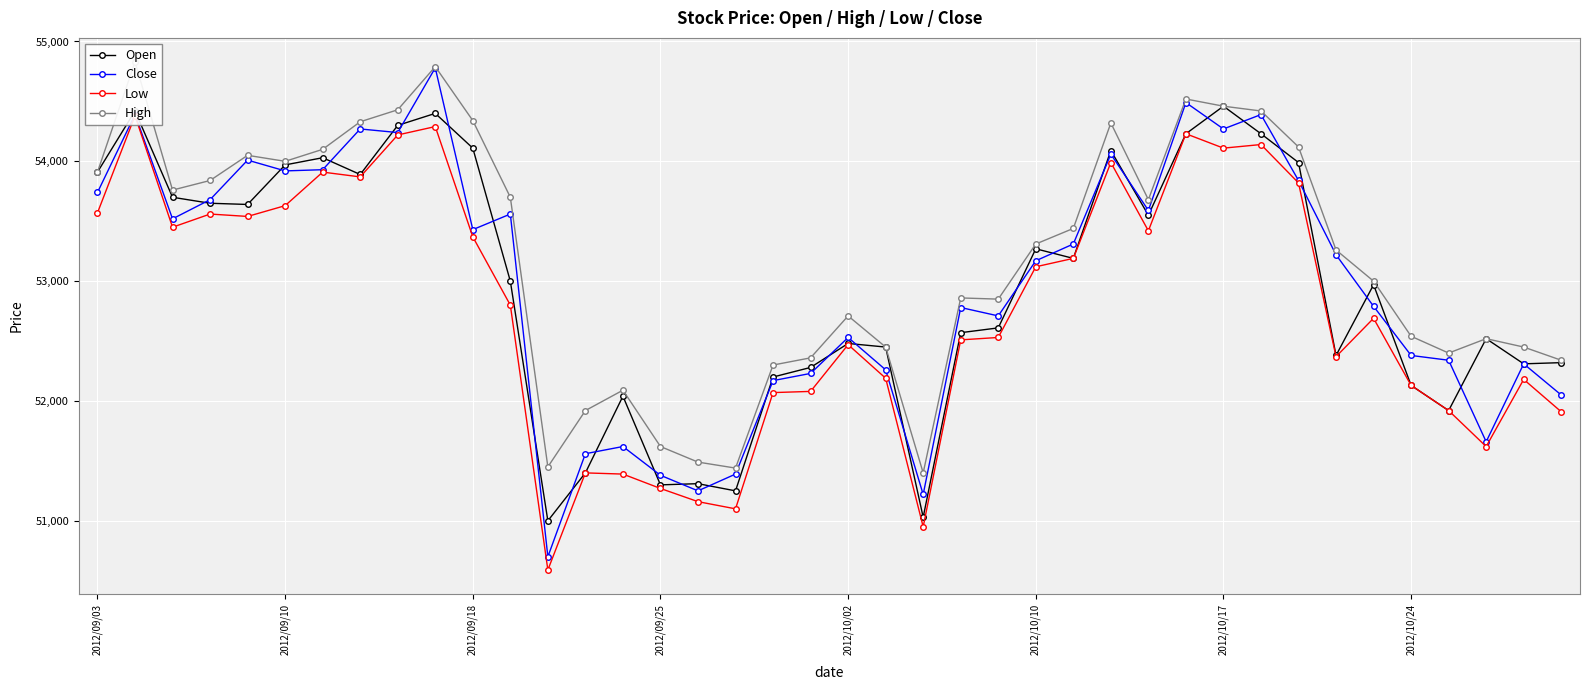

Where does the Close series first go above 53220?

2012/09/03